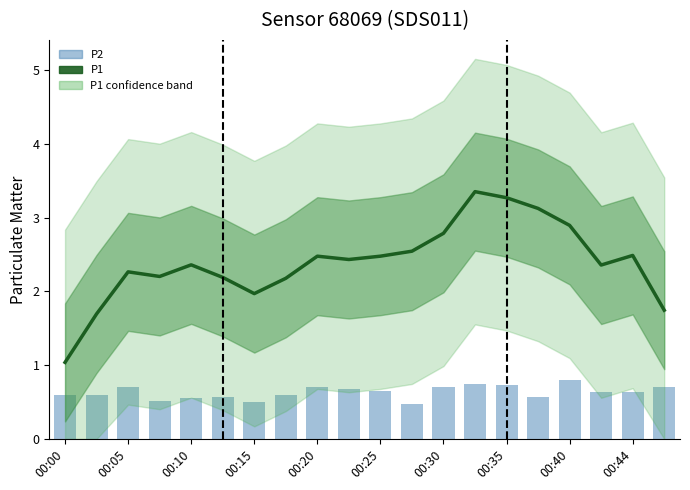

Which has a higher value, 00:25 or 14?

14